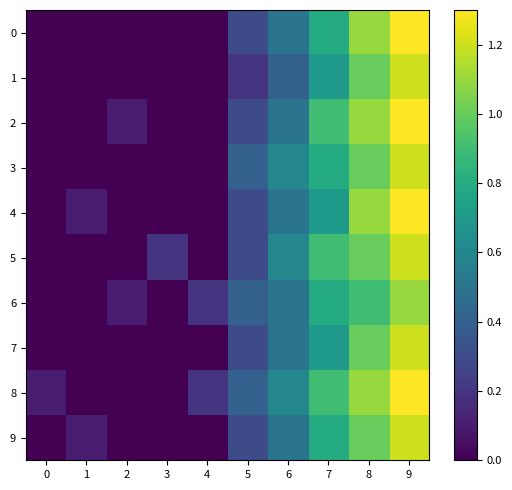

Which series has the largest total across all categories?

8